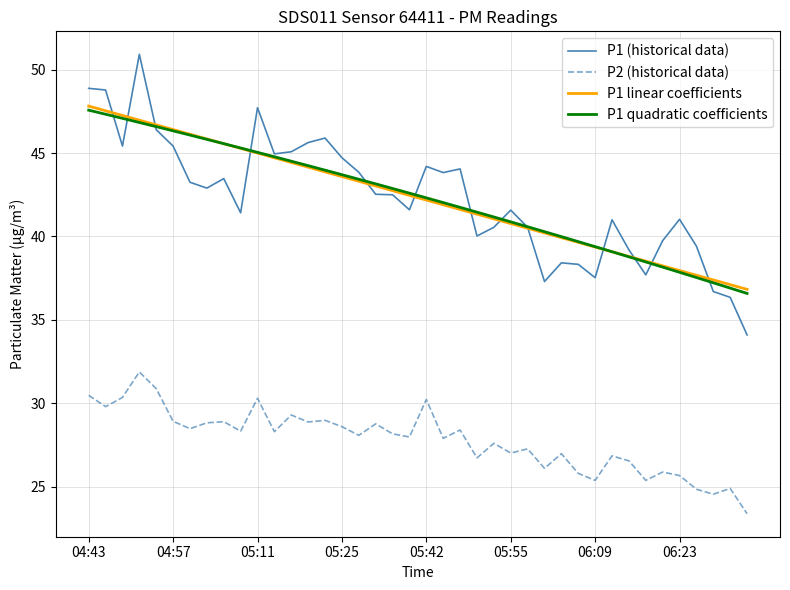

True or false: P2 (historical data) and P1 quadratic coefficients intersect in this chart.

False